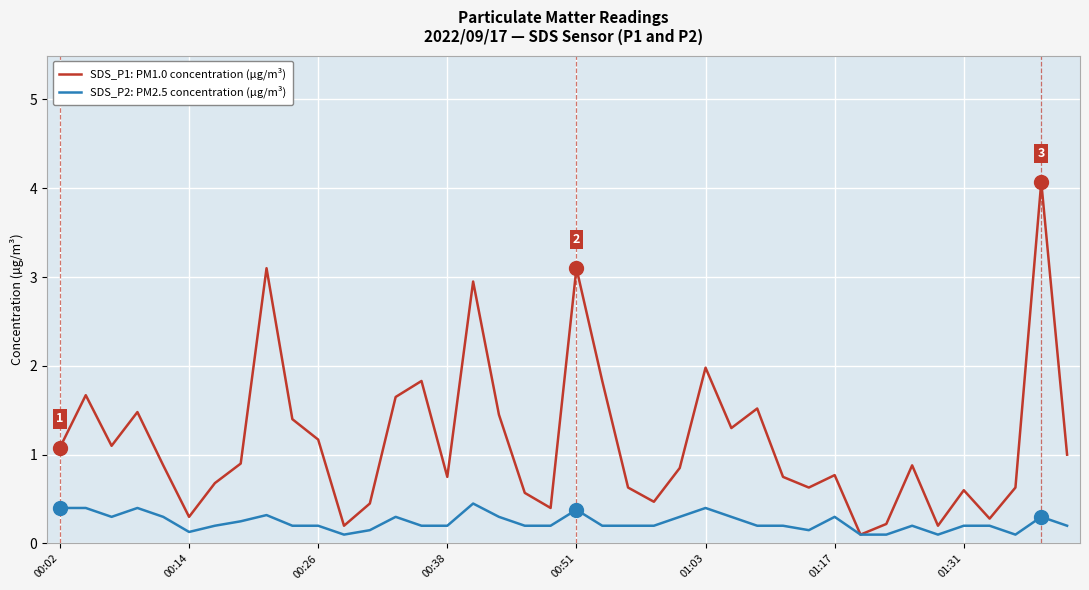

Which series has the largest range (max minus min)?

SDS_P1: PM1.0 concentration (µg/m³)